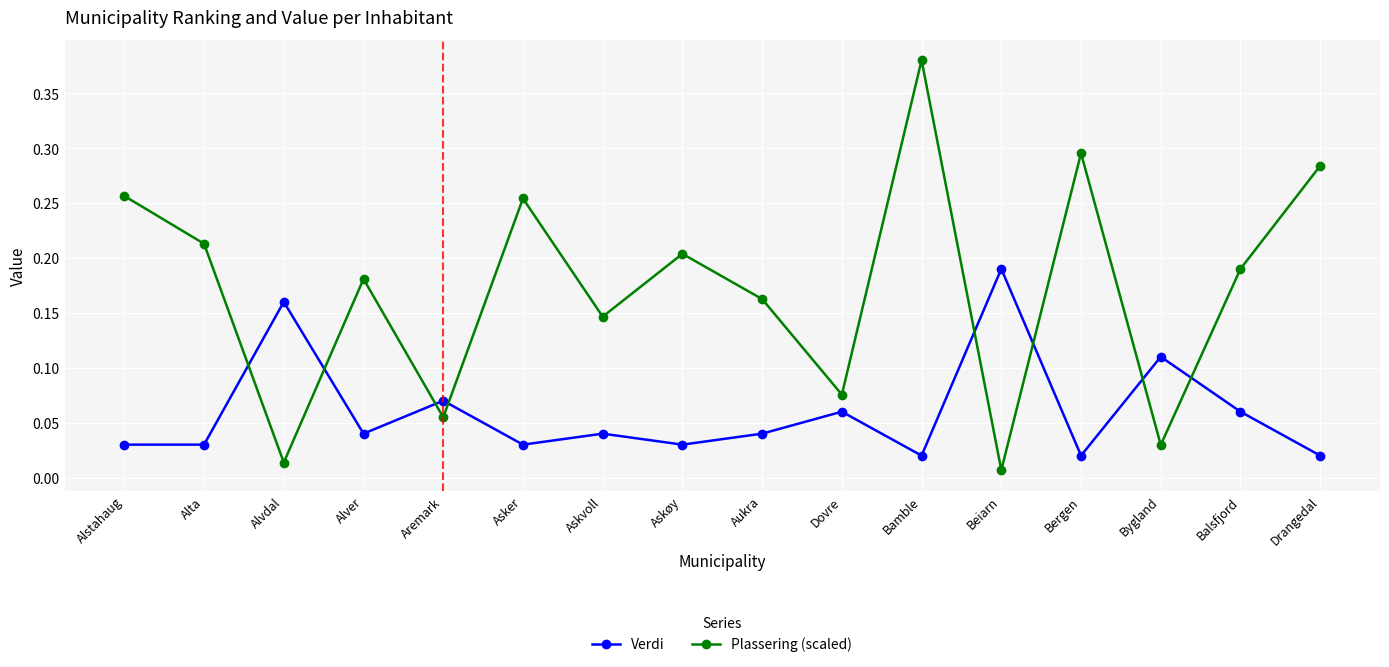

How many lines are shown in the chart?

2